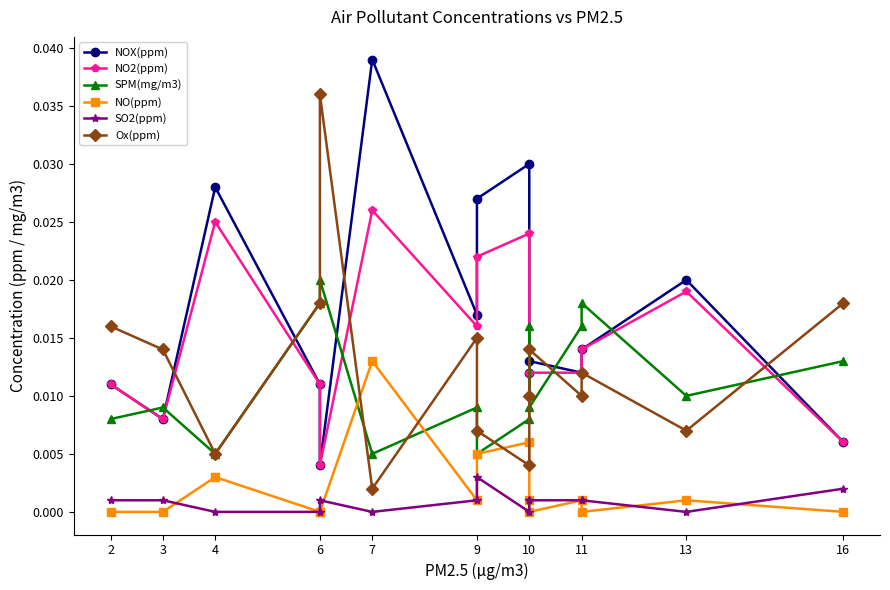

The SO2(ppm) series shows 0.0 at 2. True or false?

True